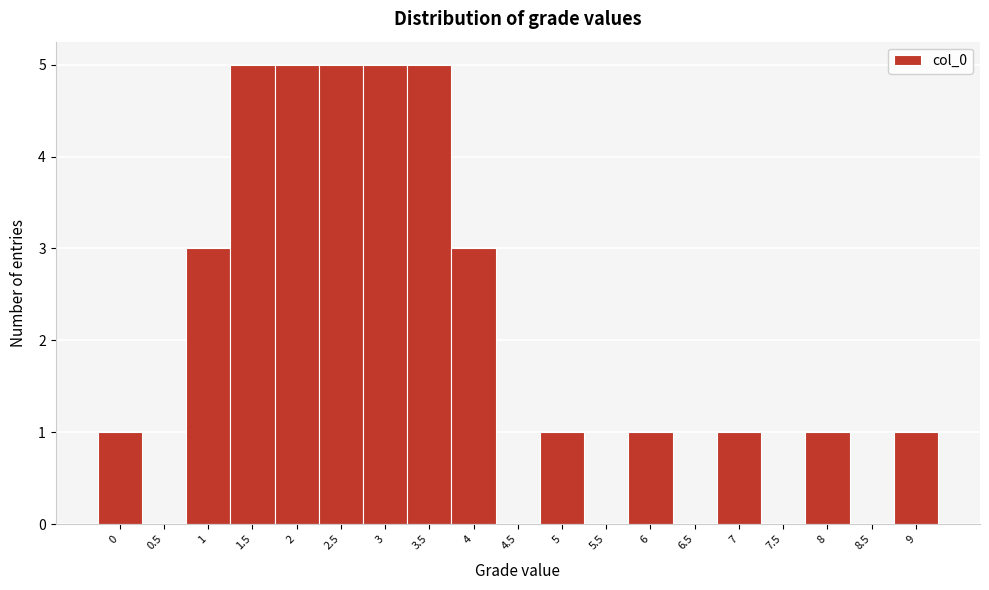

What is the height of the bar covering 7.75 to 8.25 on the x-axis? The values are not printed on the chart, so give them approximately, as read against the axis.

1